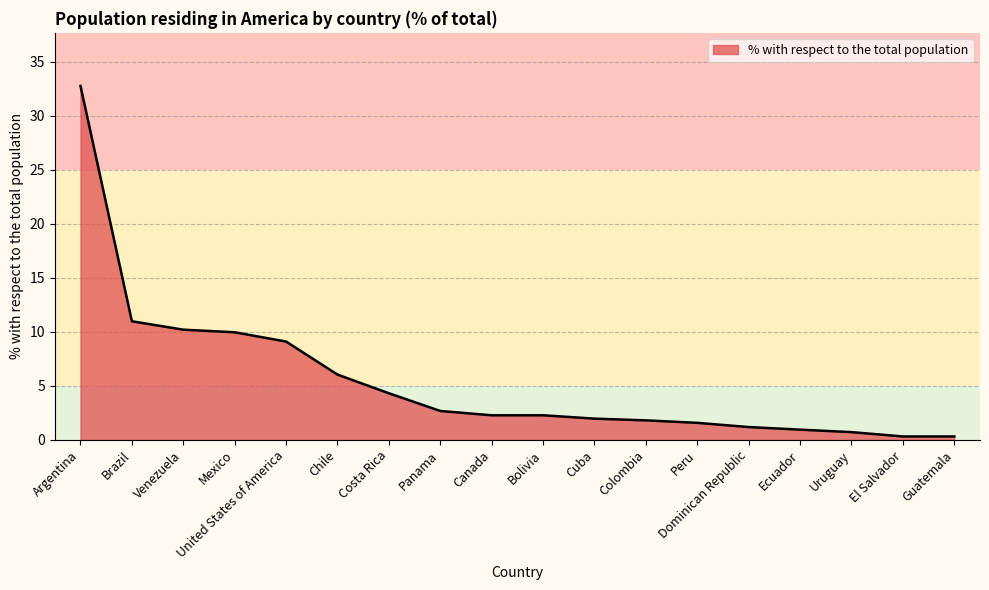

What is the maximum value shown in the chart?

32.8